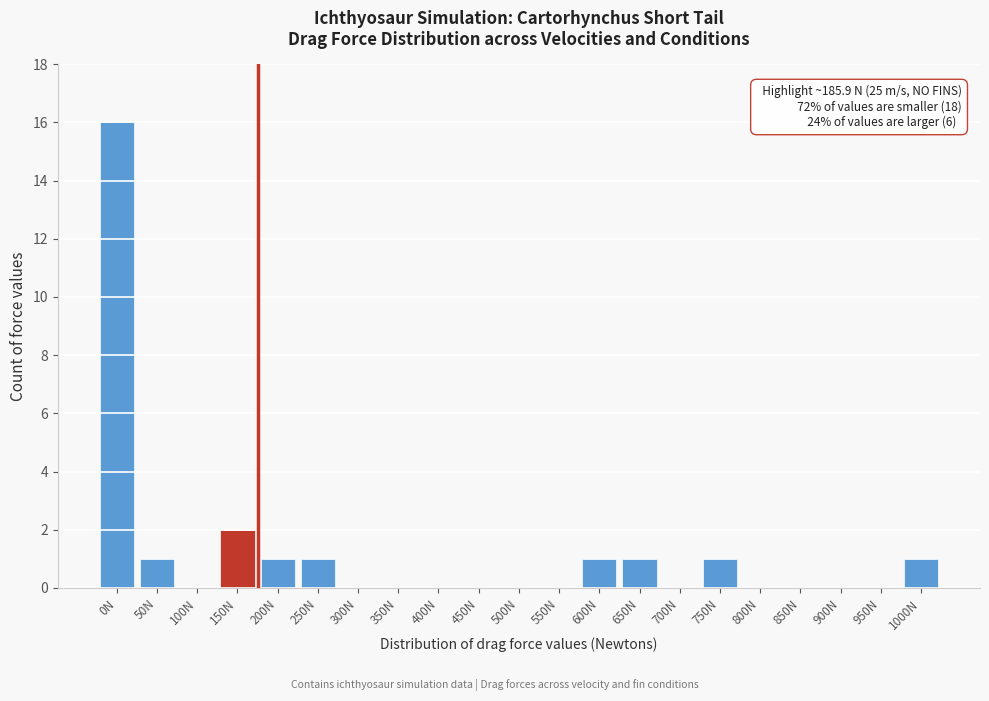

Reading left to right, list all the values displayed in this chart.

0N=16	50N=1	100N=0	150N=2	200N=1	250N=1	300N=0	350N=0	400N=0	450N=0	500N=0	550N=0	600N=1	650N=1	700N=0	750N=1	800N=0	850N=0	900N=0	950N=0	1000N=1